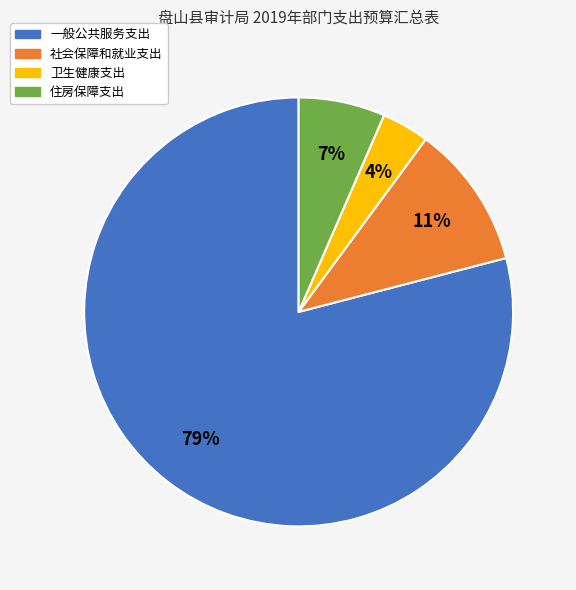

Rank the categories by value from lowest to highest.

卫生健康支出, 住房保障支出, 社会保障和就业支出, 一般公共服务支出